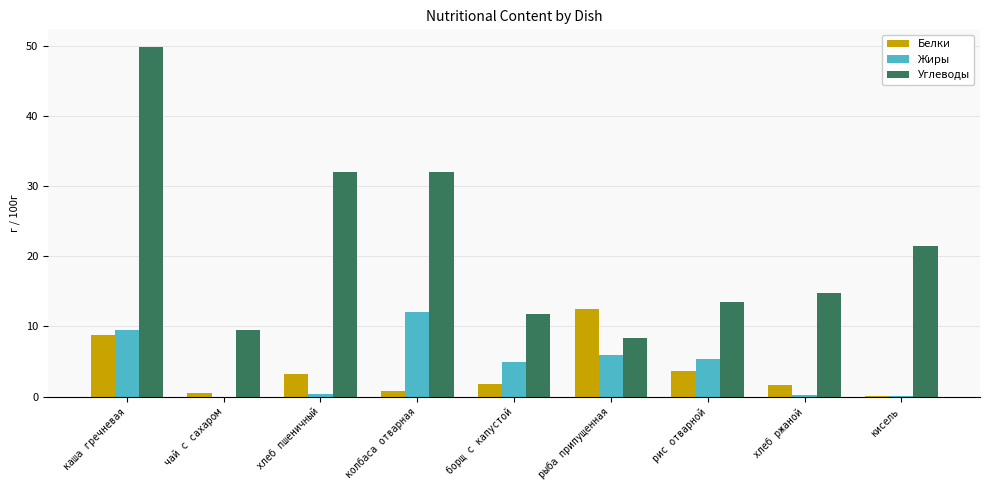

What is the sum of all Жиры values?

38.5